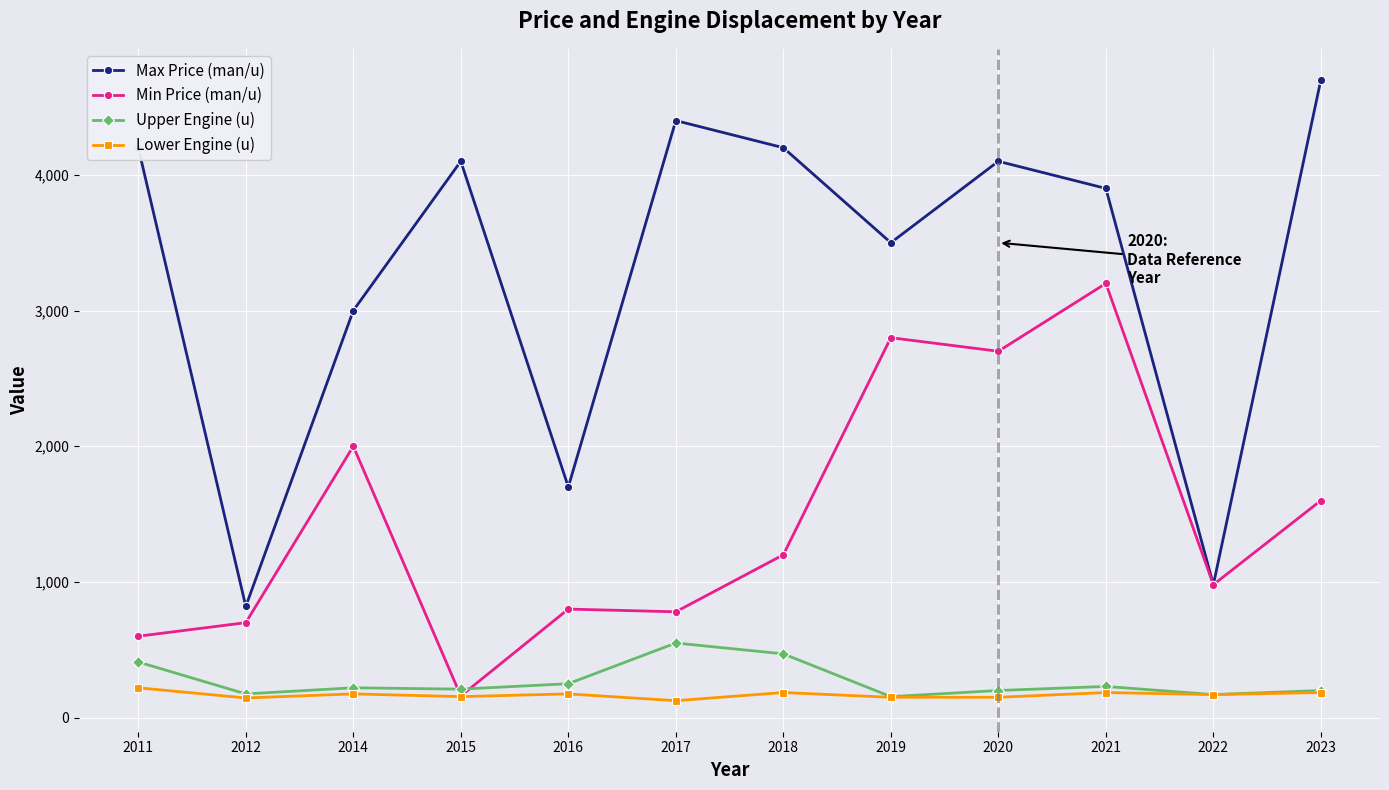

How many interior local peaks does the Upper Engine (u) series have?

3